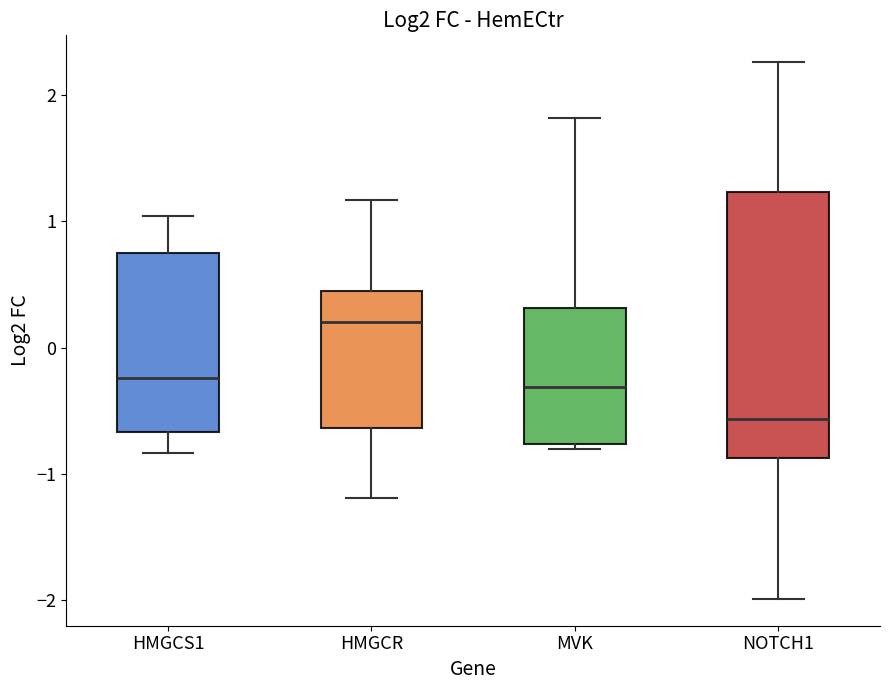

Reading left to right, read every box against the y-axis: the position of its median line, the range the box covers, and the ends of its whiskers. The values are not printed on the chart, so give them approximately, as read against the axis.

HMGCS1: median -0.2, box -0.7 to 0.7, whiskers -0.8 to 1.0
HMGCR: median 0.2, box -0.6 to 0.4, whiskers -1.2 to 1.2
MVK: median -0.3, box -0.8 to 0.3, whiskers -0.8 (just below the box's lower edge) to 1.8
NOTCH1: median -0.6, box -0.9 to 1.2, whiskers -2.0 to 2.3